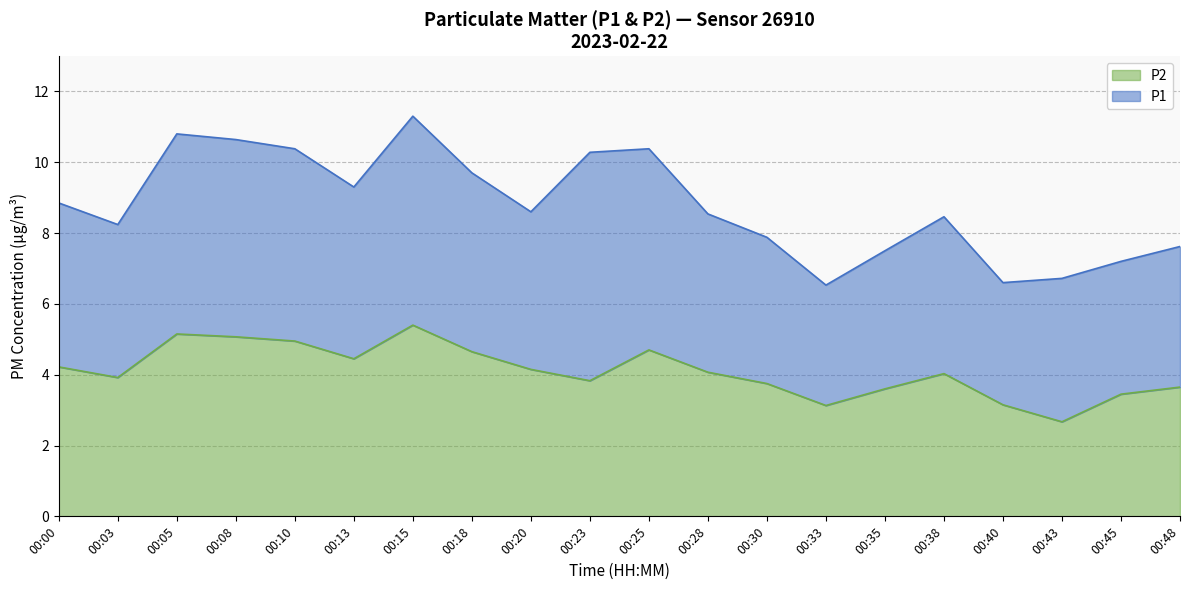

Is it true that the value at 00:08 is 5.1?

True